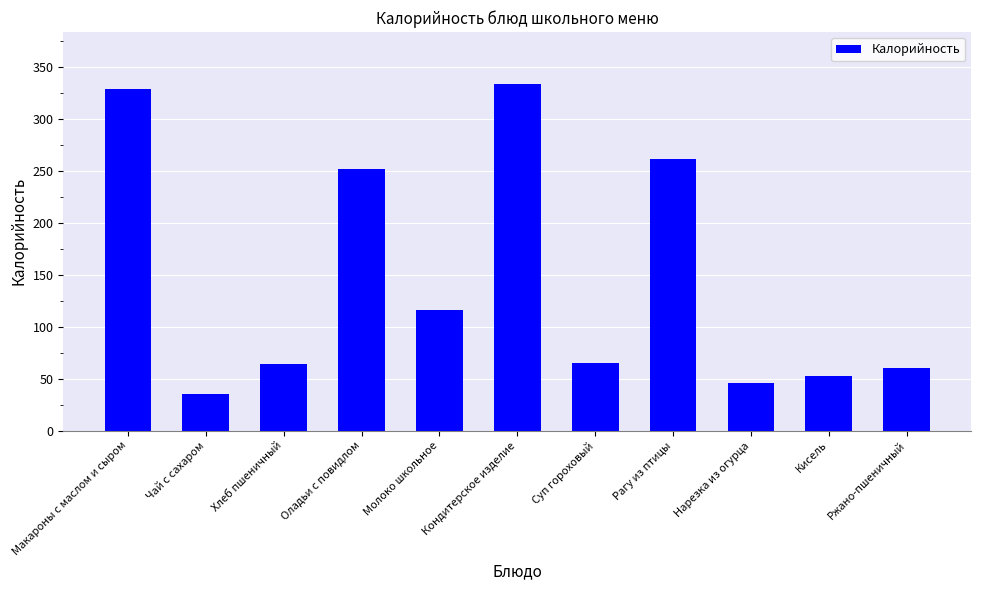

True or false: the data shows 329.0 at Макароны с маслом и сыром.

True